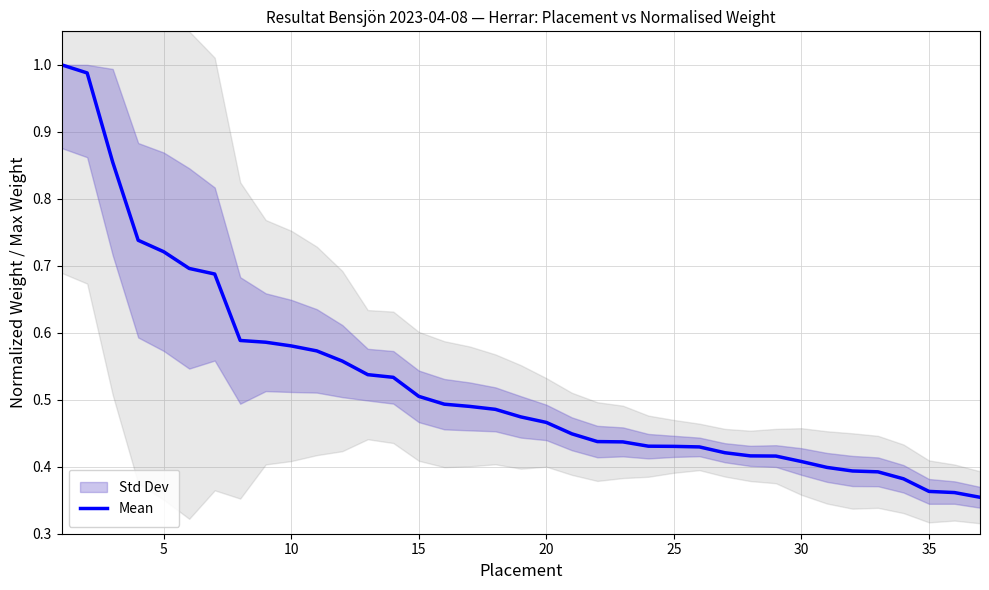

The Mean series shows 0.7 at 20. True or false?

False